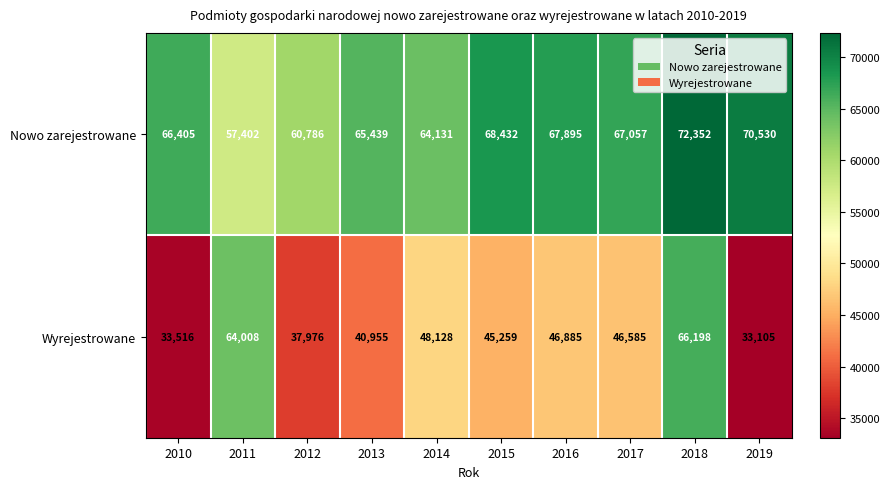

What is the difference between the maximum and minimum values in the Nowo zarejestrowane series?

14950